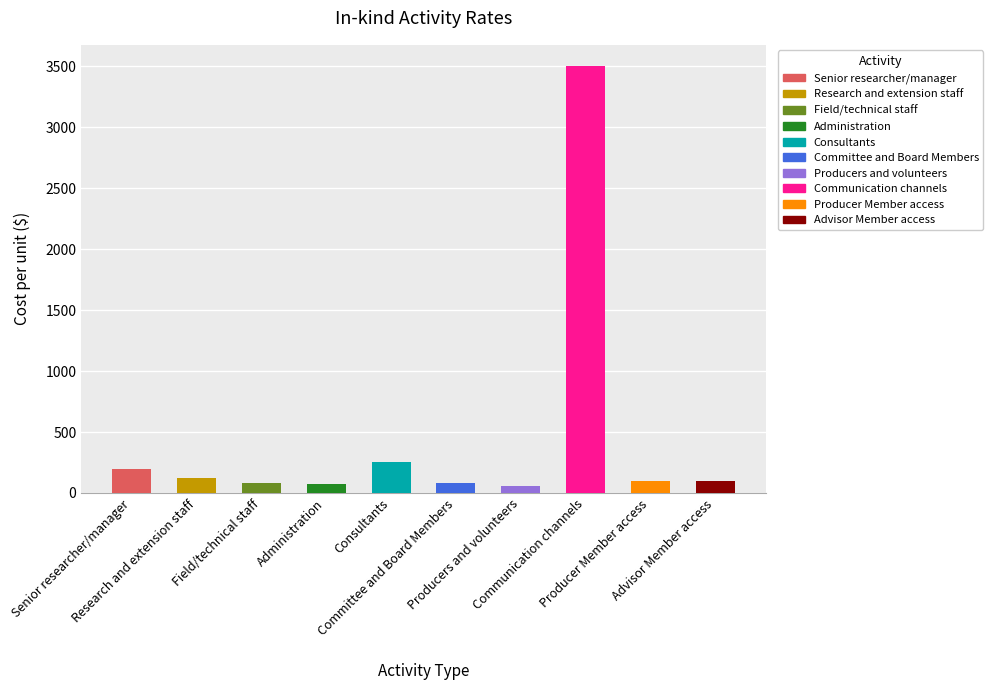

Reading right to left, what are all the values shown in this chart?

Advisor Member access=100	Producer Member access=100	Communication channels=3500	Producers and volunteers=60	Committee and Board Members=80	Consultants=250	Administration=70	Field/technical staff=85	Research and extension staff=125	Senior researcher/manager=200